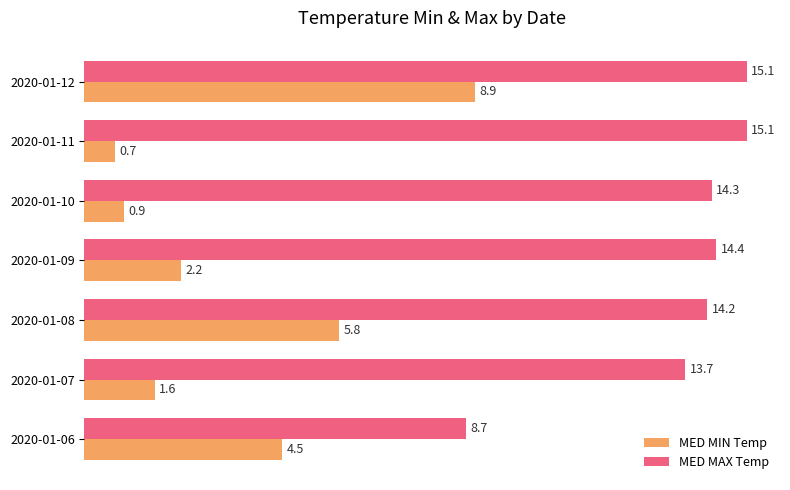

What is the total value across all series at 2020-01-12?

24.0